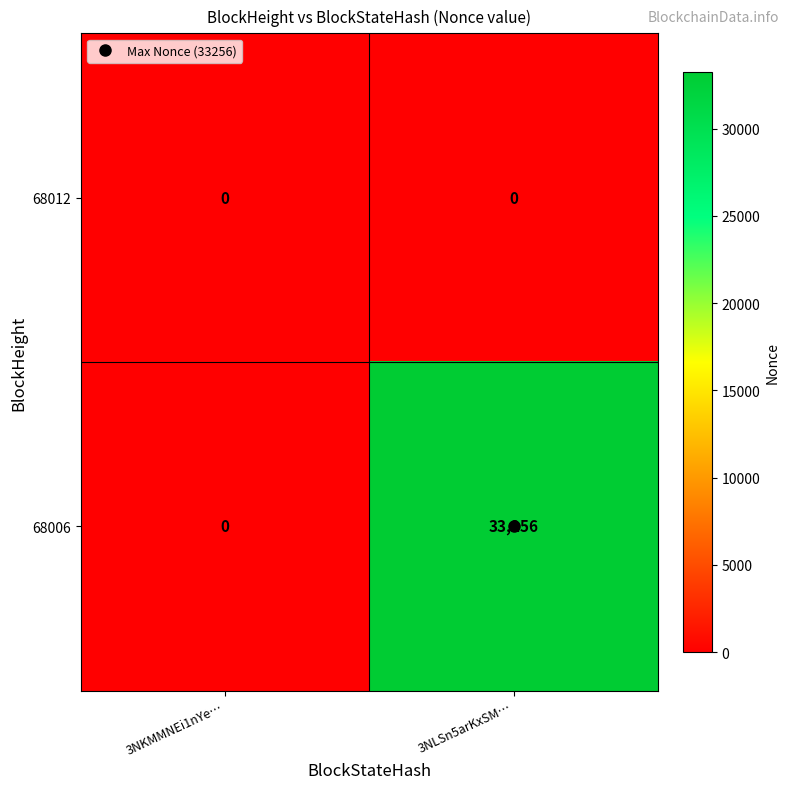

What is the maximum value shown in the chart?

33256